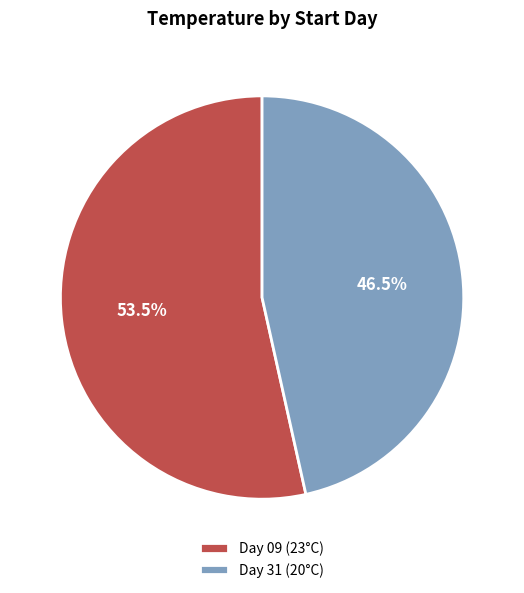

Approximately how many times larger is the value at Day 31 (20°C) compared to Day 09 (23°C)?

0.9